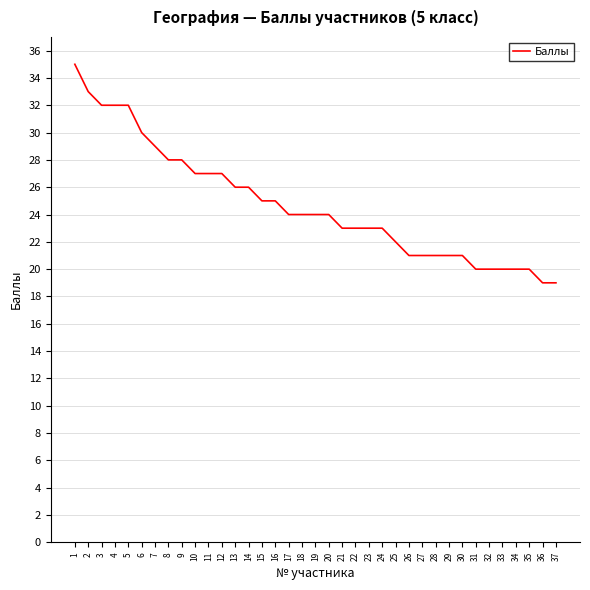

The value at 14 is 6. True or false?

False